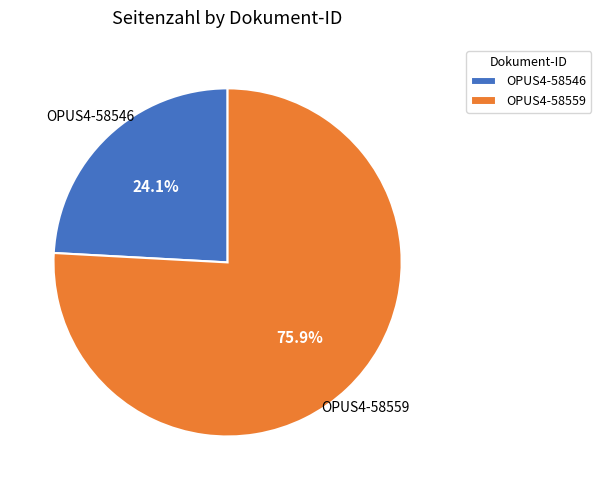

To the nearest percent, what percentage of the pie is OPUS4-58546?

24%